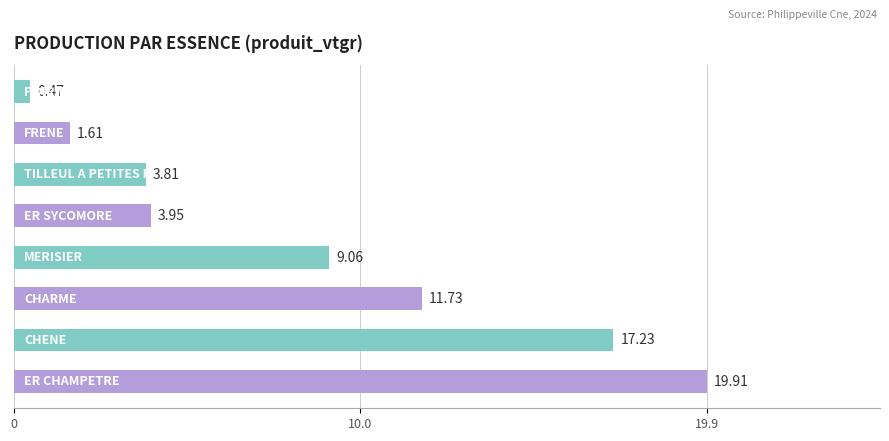

What is the difference between the maximum and minimum values?

19.4